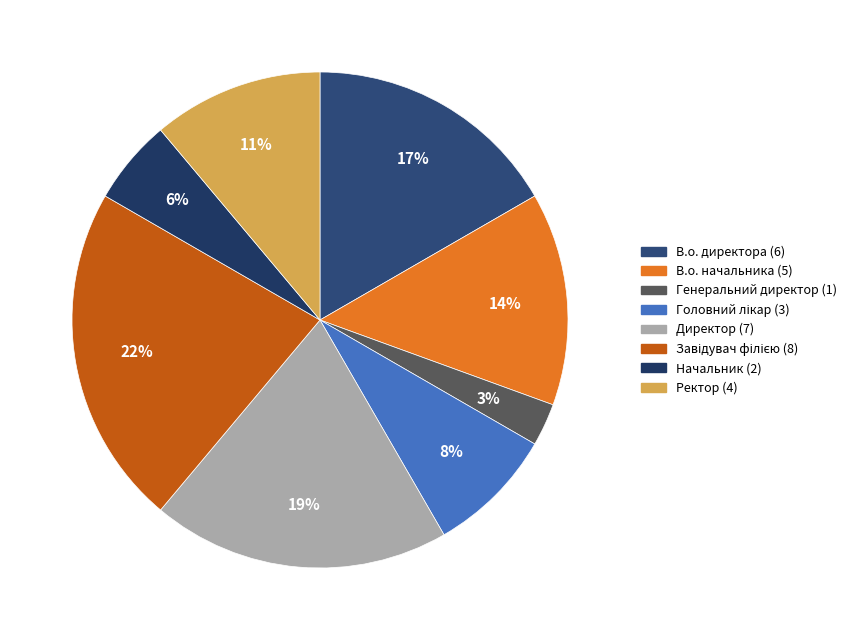

Does В.о. начальника account for over 50% of the chart?

No